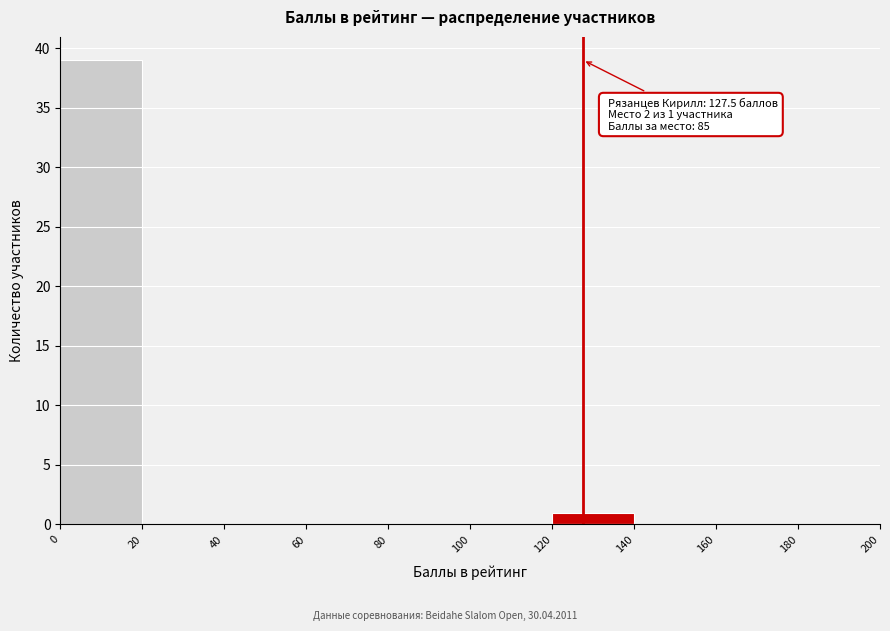

Which range on the x-axis has the tallest bar?

0 to 20